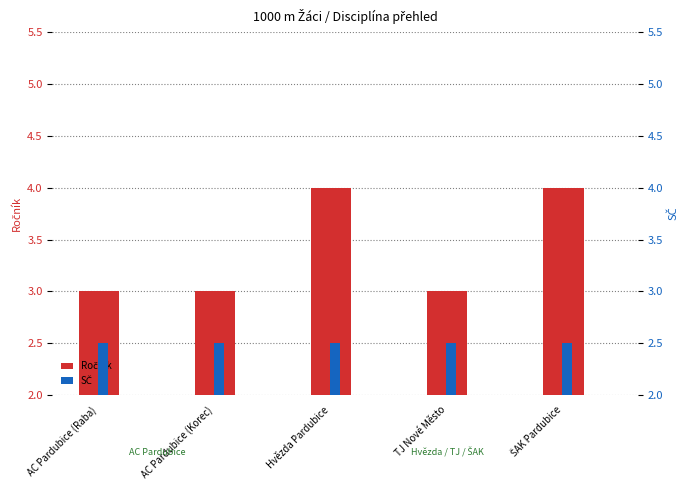

How many categories are shown in the chart?

5